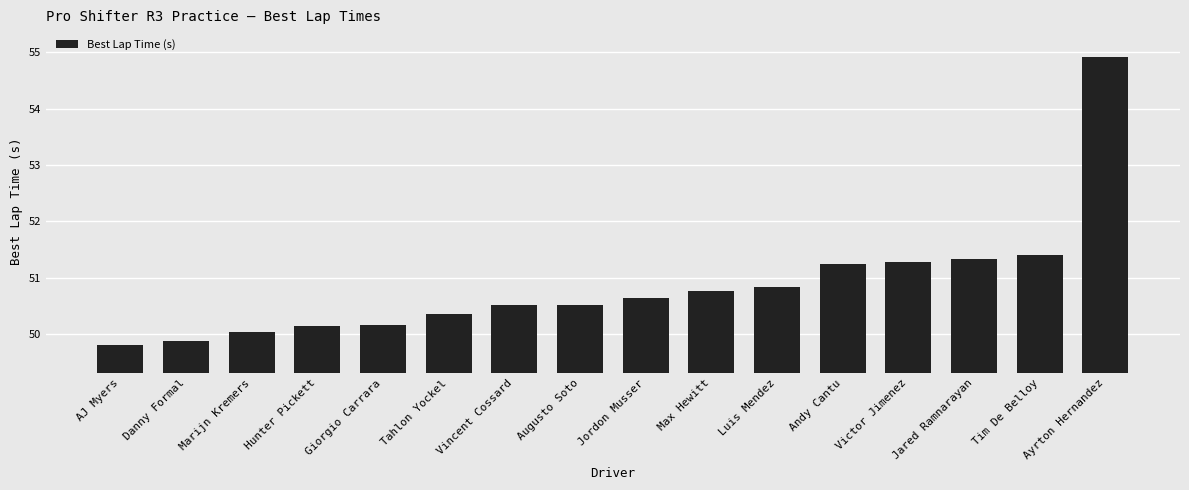

Is it true that the value at AJ Myers is 30.6?

False